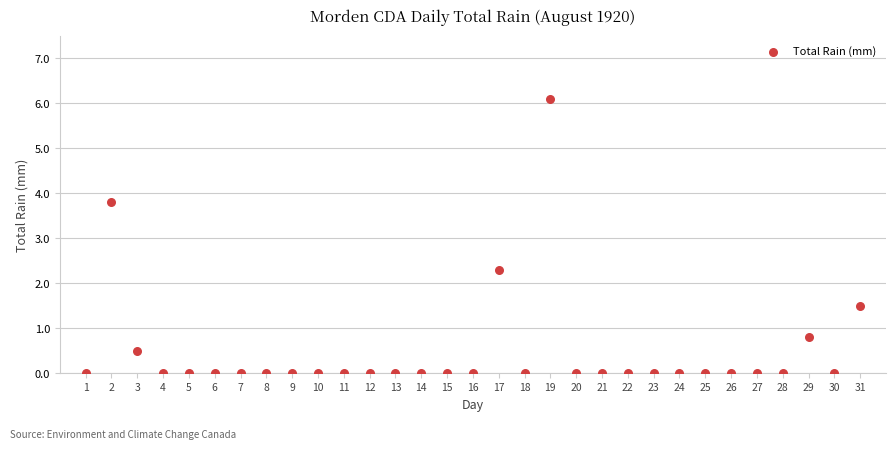

What Y value in the scatter plot is closest to 3?

2.3